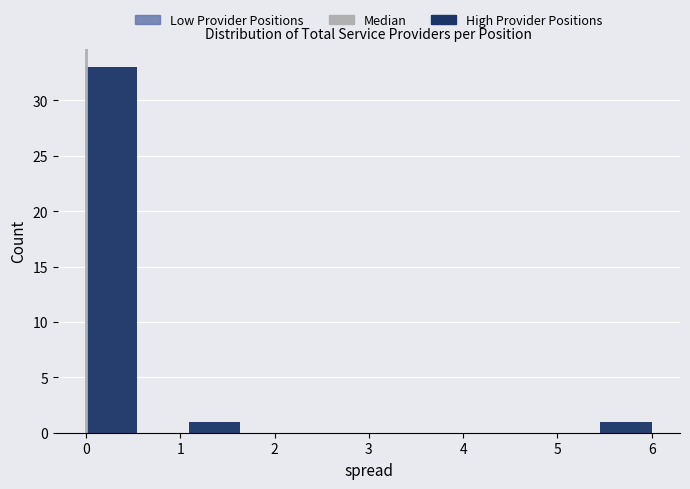

Reading left to right, list every bar in this chart as the range it spans on the x-axis followed by its height. Neither the bar edges nor the heights are printed on the chart, so give them approximately, as read against the axes.

0.0 to 0.5: 33
0.5 to 1.1: 0
1.1 to 1.6: 1
1.6 to 2.2: 0
2.2 to 2.7: 0
2.7 to 3.3: 0
3.3 to 3.8: 0
3.8 to 4.4: 0
4.4 to 4.9: 0
4.9 to 5.5: 0
5.5 to 6.0: 1